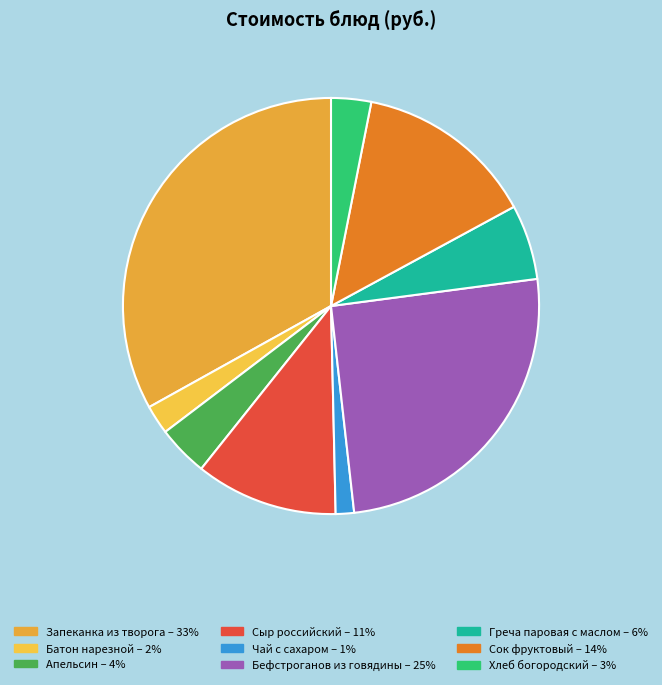

Combined, what portion of the pie is Сок фруктовый and Сыр российский?

25.0%